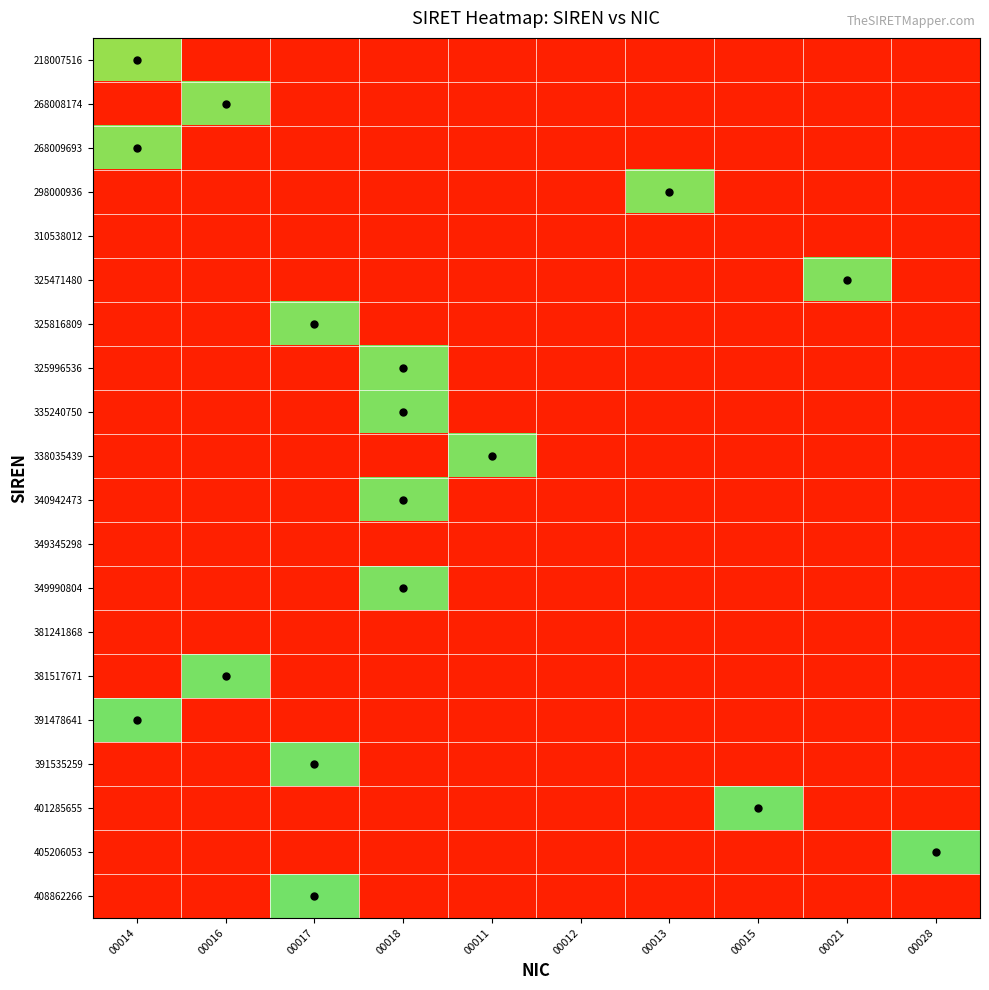

Reading left to right, transcribe all the data shown in this chart.

218007516: 00014=13.3	00016=10.0	00017=10.0	00018=10.0	00011=10.0	00012=10.0	00013=10.0	00015=10.0	00021=10.0	00028=10.0
268008174: 00014=10.0	00016=13.4	00017=10.0	00018=10.0	00011=10.0	00012=10.0	00013=10.0	00015=10.0	00021=10.0	00028=10.0
268009693: 00014=13.4	00016=10.0	00017=10.0	00018=10.0	00011=10.0	00012=10.0	00013=10.0	00015=10.0	00021=10.0	00028=10.0
298000936: 00014=10.0	00016=10.0	00017=10.0	00018=10.0	00011=10.0	00012=10.0	00013=13.5	00015=10.0	00021=10.0	00028=10.0
310538012: 00014=10.0	00016=10.0	00017=10.0	00018=10.0	00011=10.0	00012=10.0	00013=10.0	00015=10.0	00021=10.0	00028=10.0
325471480: 00014=10.0	00016=10.0	00017=10.0	00018=10.0	00011=10.0	00012=10.0	00013=10.0	00015=10.0	00021=13.5	00028=10.0
325816809: 00014=10.0	00016=10.0	00017=13.5	00018=10.0	00011=10.0	00012=10.0	00013=10.0	00015=10.0	00021=10.0	00028=10.0
325996536: 00014=10.0	00016=10.0	00017=10.0	00018=13.5	00011=10.0	00012=10.0	00013=10.0	00015=10.0	00021=10.0	00028=10.0
335240750: 00014=10.0	00016=10.0	00017=10.0	00018=13.5	00011=10.0	00012=10.0	00013=10.0	00015=10.0	00021=10.0	00028=10.0
338035439: 00014=10.0	00016=10.0	00017=10.0	00018=10.0	00011=13.5	00012=10.0	00013=10.0	00015=10.0	00021=10.0	00028=10.0
340942473: 00014=10.0	00016=10.0	00017=10.0	00018=13.5	00011=10.0	00012=10.0	00013=10.0	00015=10.0	00021=10.0	00028=10.0
349345298: 00014=10.0	00016=10.0	00017=10.0	00018=10.0	00011=10.0	00012=10.0	00013=10.0	00015=10.0	00021=10.0	00028=10.0
349990804: 00014=10.0	00016=10.0	00017=10.0	00018=13.5	00011=10.0	00012=10.0	00013=10.0	00015=10.0	00021=10.0	00028=10.0
381241868: 00014=10.0	00016=10.0	00017=10.0	00018=10.0	00011=10.0	00012=10.0	00013=10.0	00015=10.0	00021=10.0	00028=10.0
381517671: 00014=10.0	00016=13.6	00017=10.0	00018=10.0	00011=10.0	00012=10.0	00013=10.0	00015=10.0	00021=10.0	00028=10.0
391478641: 00014=13.6	00016=10.0	00017=10.0	00018=10.0	00011=10.0	00012=10.0	00013=10.0	00015=10.0	00021=10.0	00028=10.0
391535259: 00014=10.0	00016=10.0	00017=13.6	00018=10.0	00011=10.0	00012=10.0	00013=10.0	00015=10.0	00021=10.0	00028=10.0
401285655: 00014=10.0	00016=10.0	00017=10.0	00018=10.0	00011=10.0	00012=10.0	00013=10.0	00015=13.6	00021=10.0	00028=10.0
405206053: 00014=10.0	00016=10.0	00017=10.0	00018=10.0	00011=10.0	00012=10.0	00013=10.0	00015=10.0	00021=10.0	00028=13.6
408862266: 00014=10.0	00016=10.0	00017=13.6	00018=10.0	00011=10.0	00012=10.0	00013=10.0	00015=10.0	00021=10.0	00028=10.0